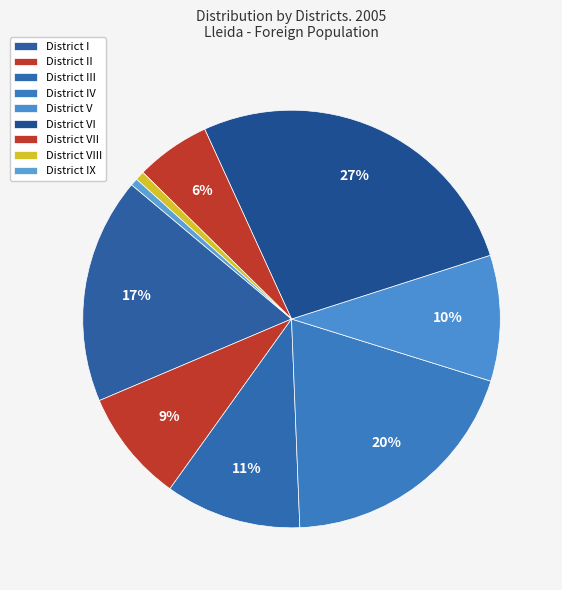

Does District VIII account for over 50% of the chart?

No